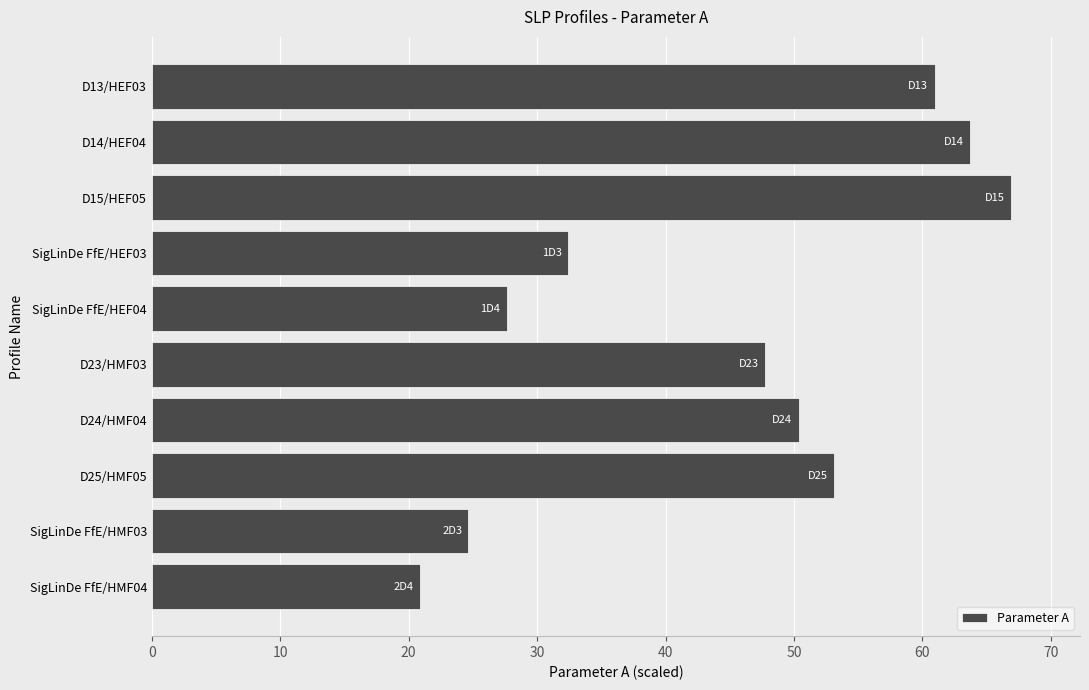

At which label is the value closest to 43?

D23/HMF03